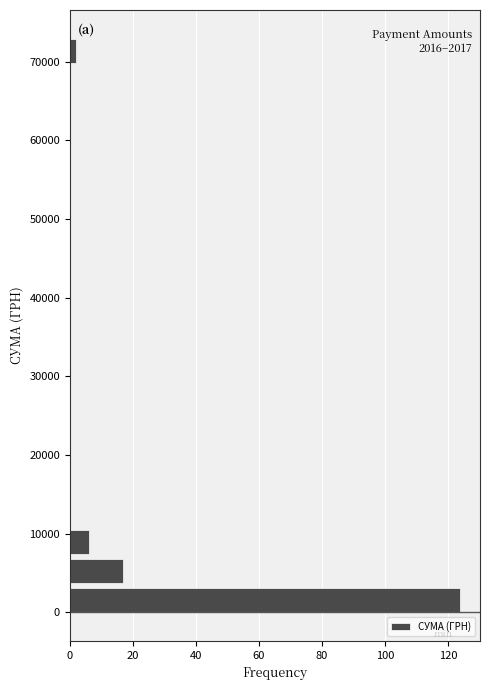

Read against the y-axis, roughly where is the centre of the longest bar?

2000